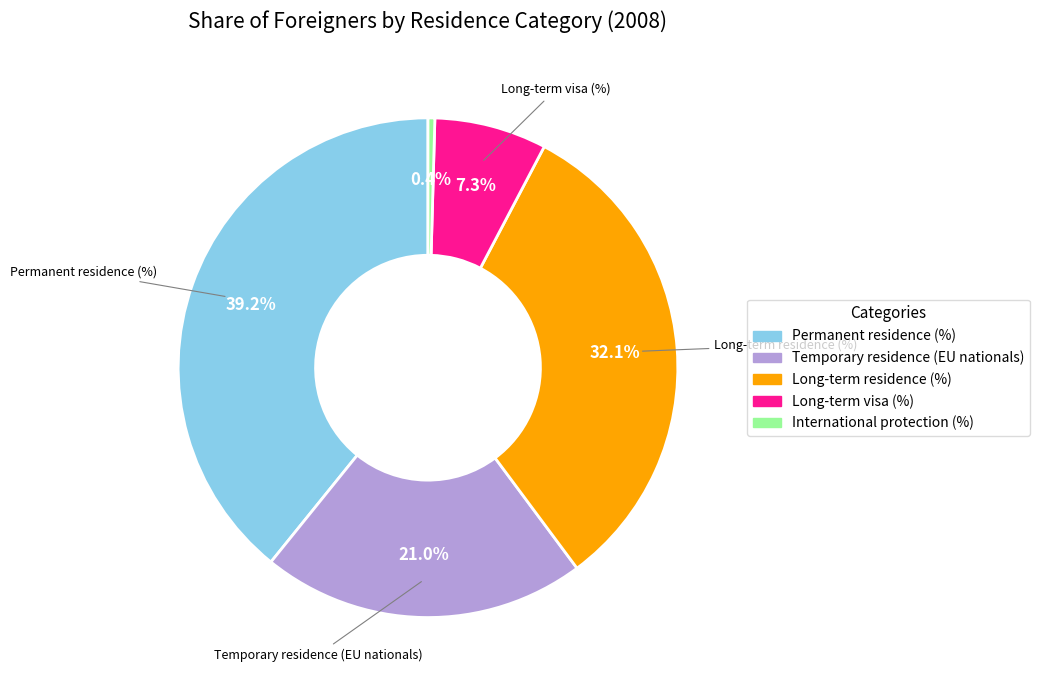

To the nearest percent, what portion does Permanent residence (%) represent?

39%